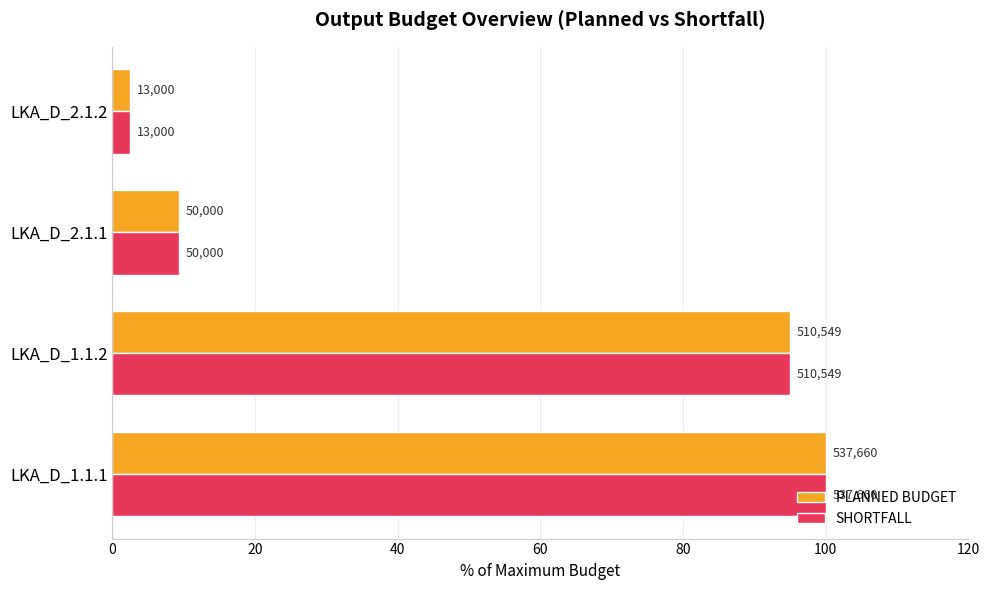

What are all the series names shown in the legend?

PLANNED BUDGET, SHORTFALL